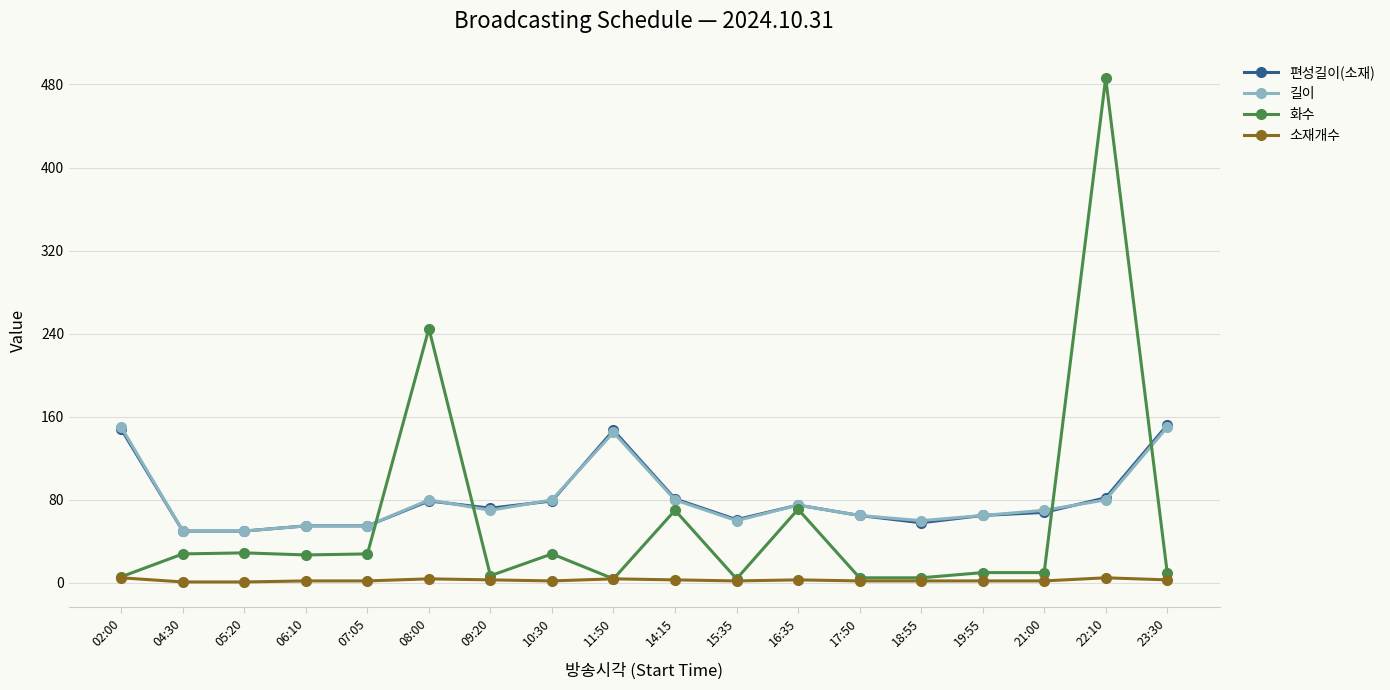

The value of 길이 at 16:35 is 75. True or false?

True